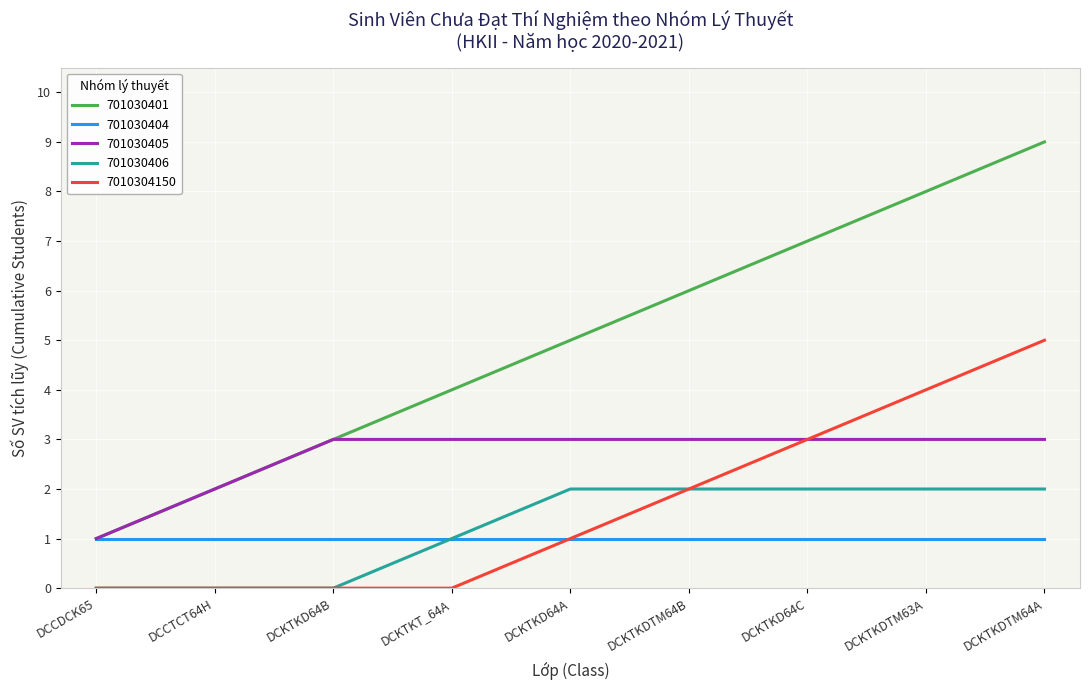

What is the maximum value shown in the chart?

9